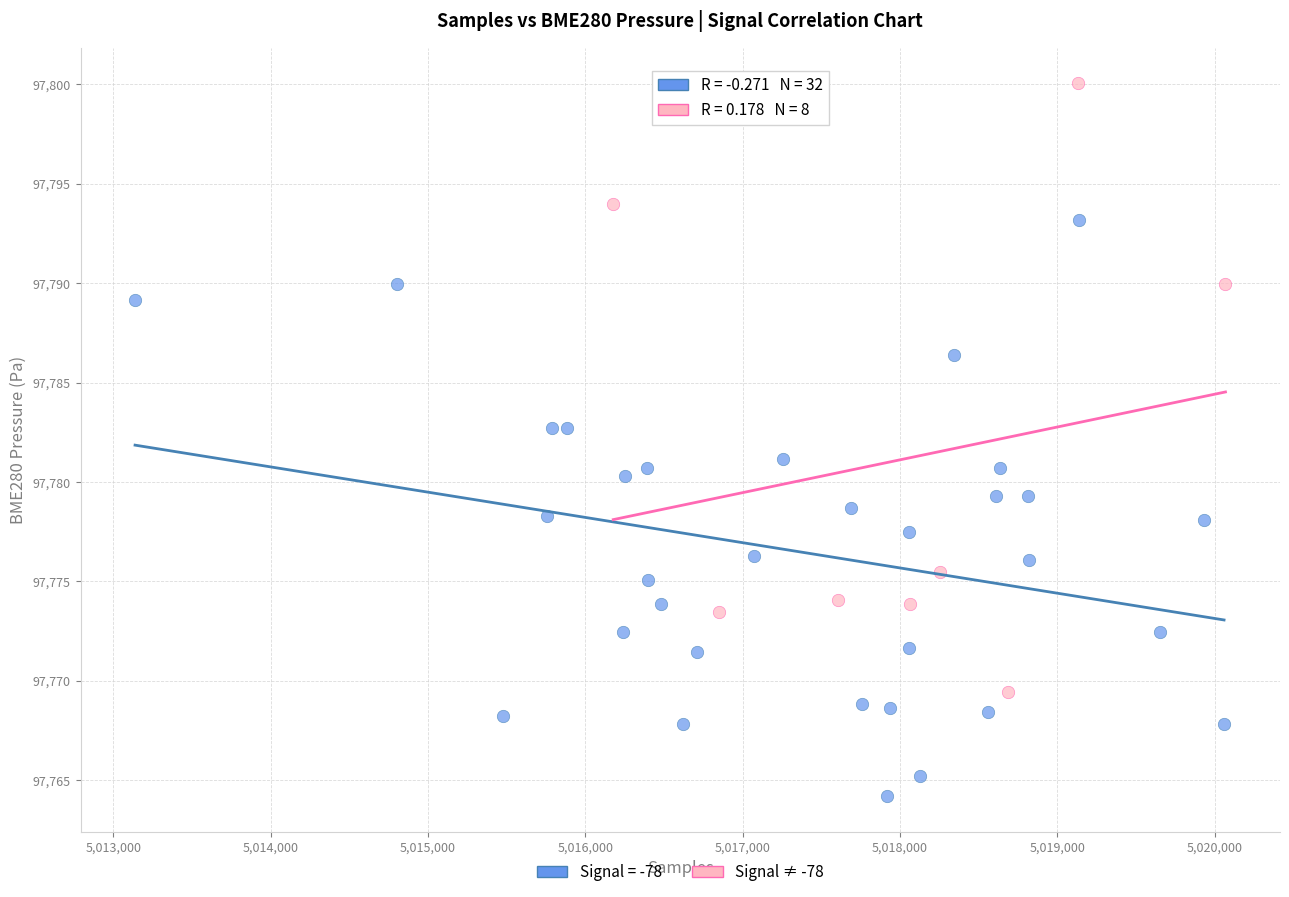

Which series contains the lowest Y value?

Signal = -78